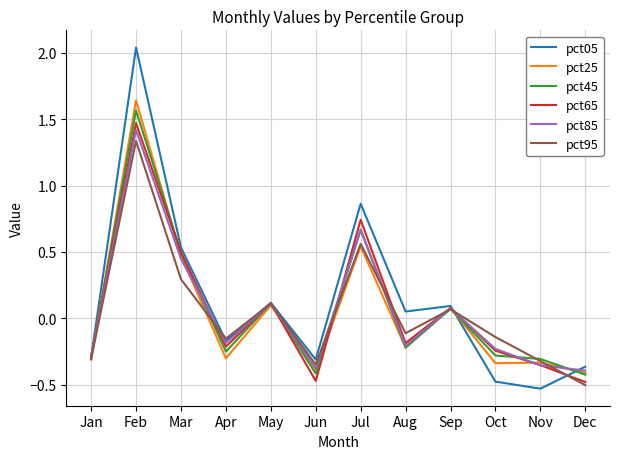

Is the value of pct45 at Nov greater than the value of pct05 at Oct?

Yes